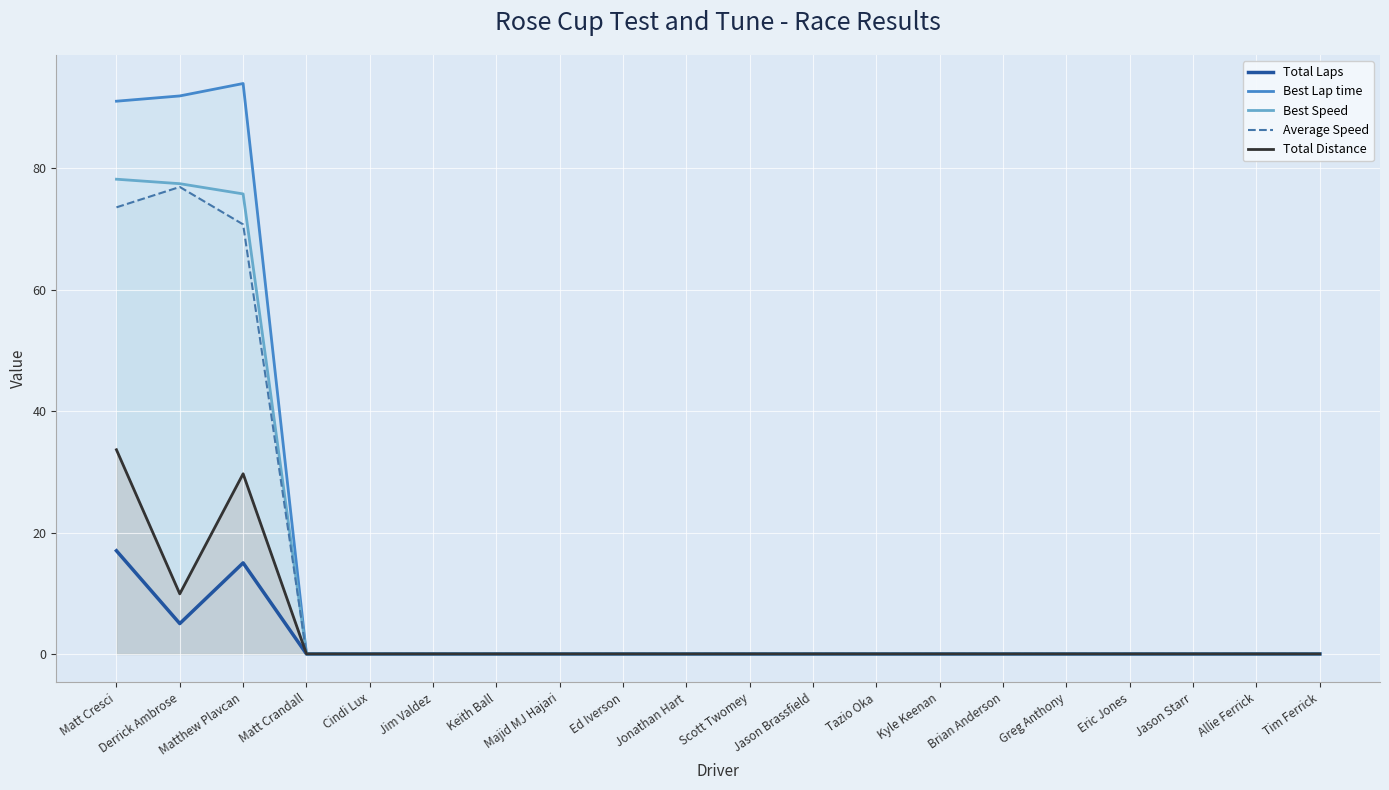

How many data points in Best Lap time are above 0?

3